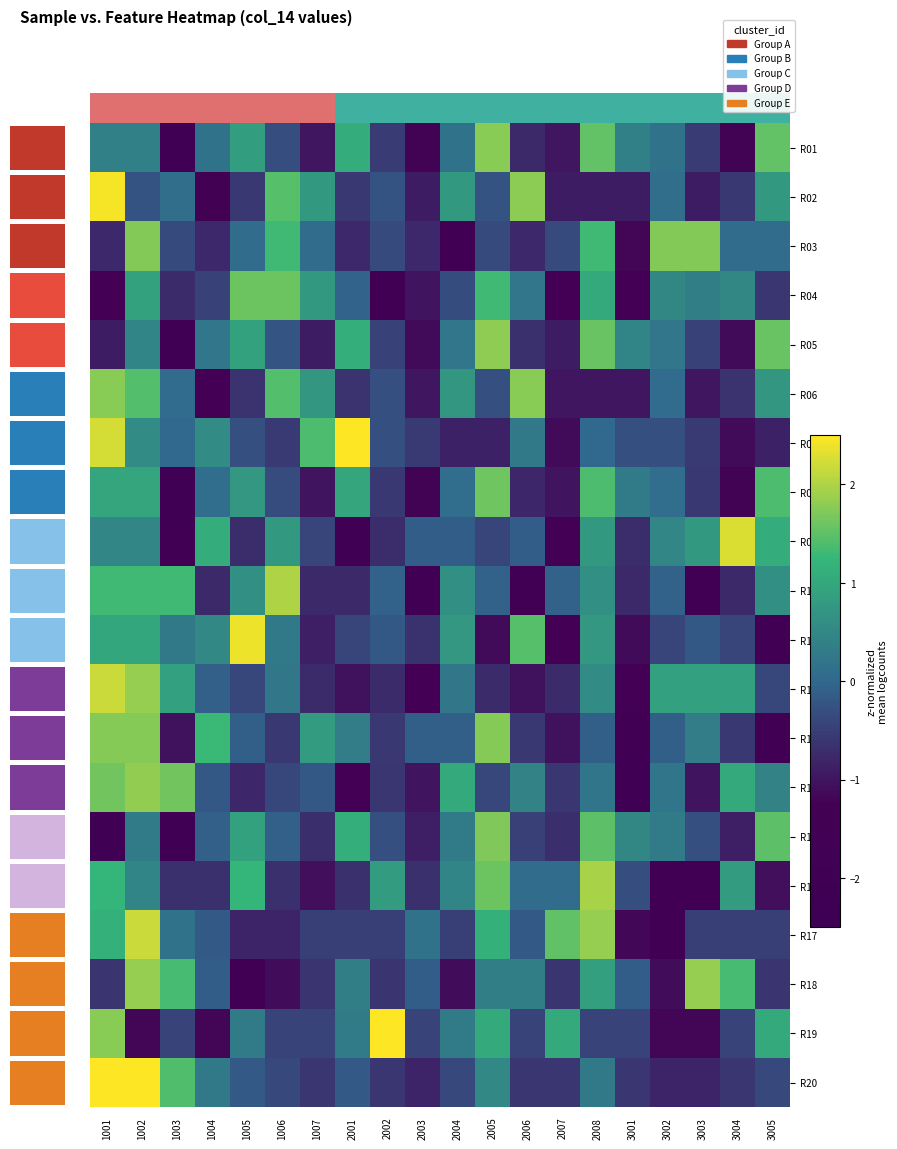

How many values in R19 are below zero?

12